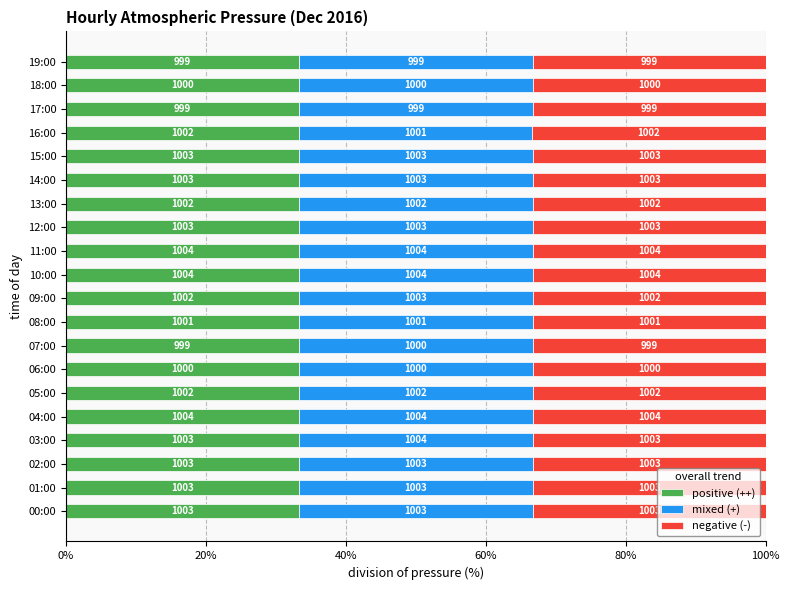

What is the average value of the mixed (+) series?

33.3